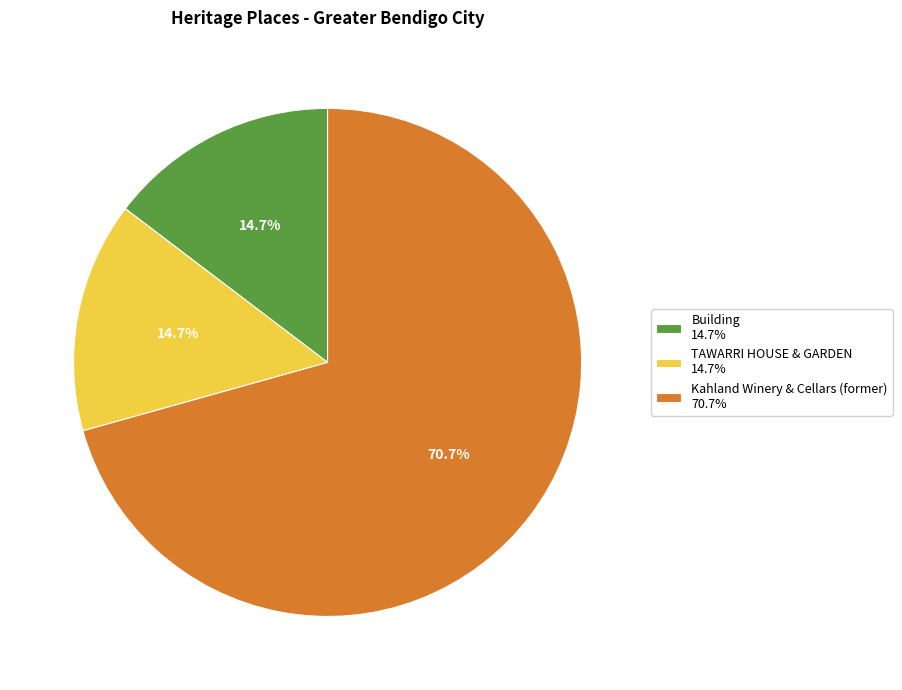

What percentage is the Kahland Winery & Cellars (former) slice, to the nearest percent?

71%